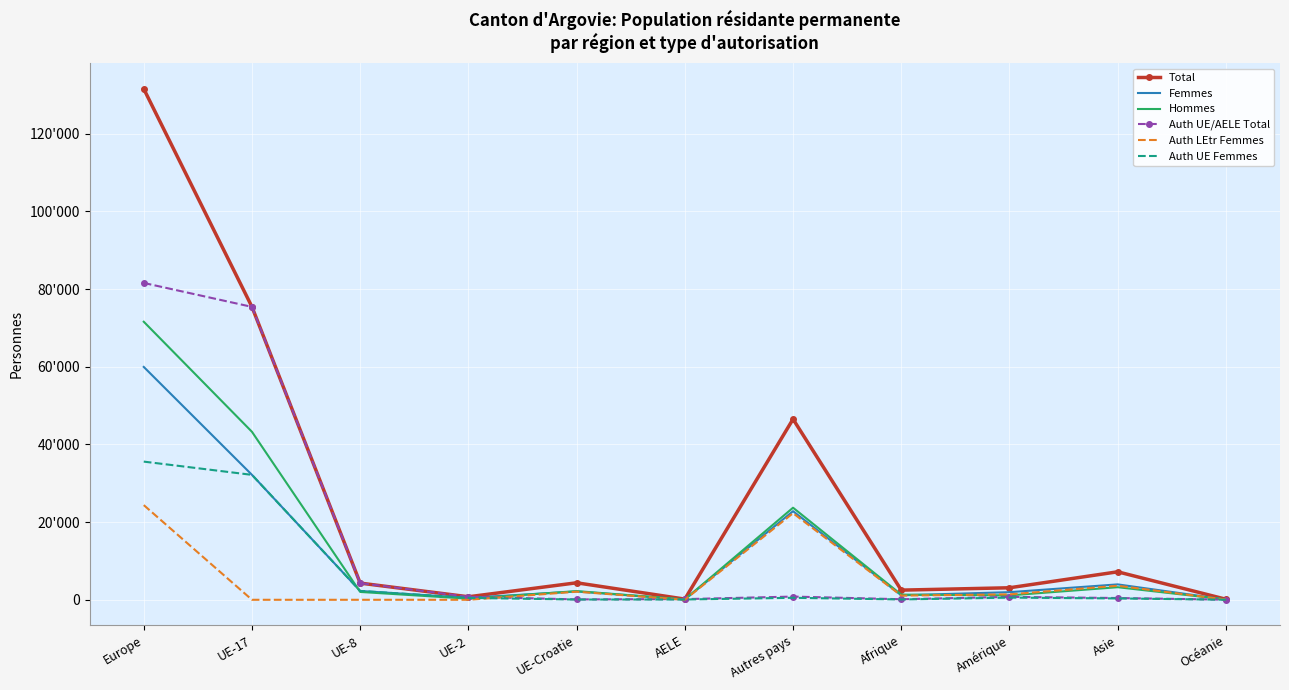

Is it true that Auth UE/AELE Total equals 28 at Océanie?

True